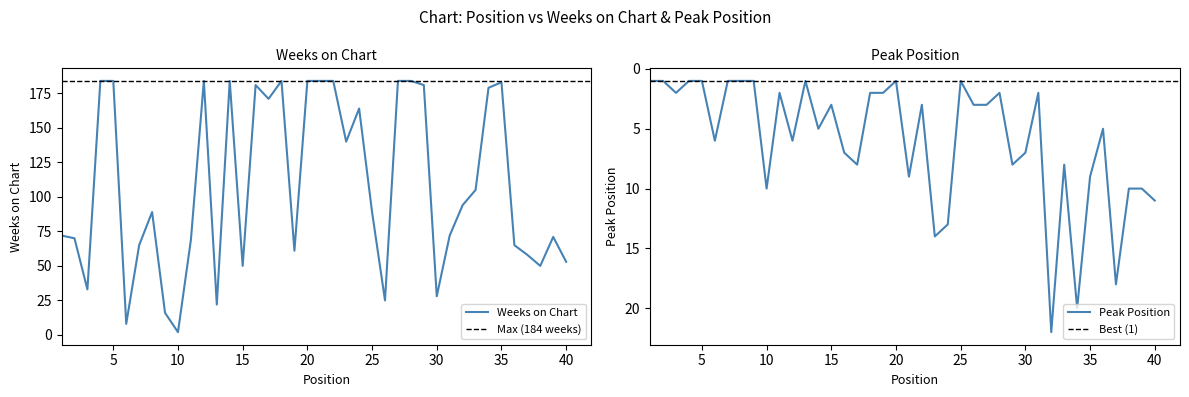

Which series ends up on top after the final intersection of Peak Position and Weeks on Chart?

Weeks on Chart